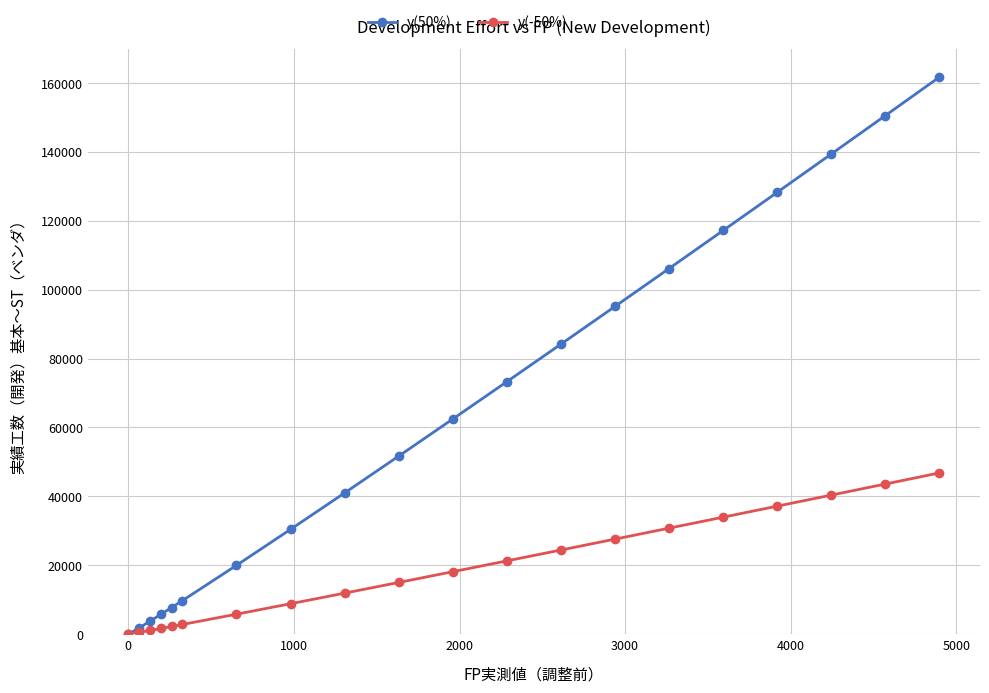

Which series has the largest range (max minus min)?

y(50%)